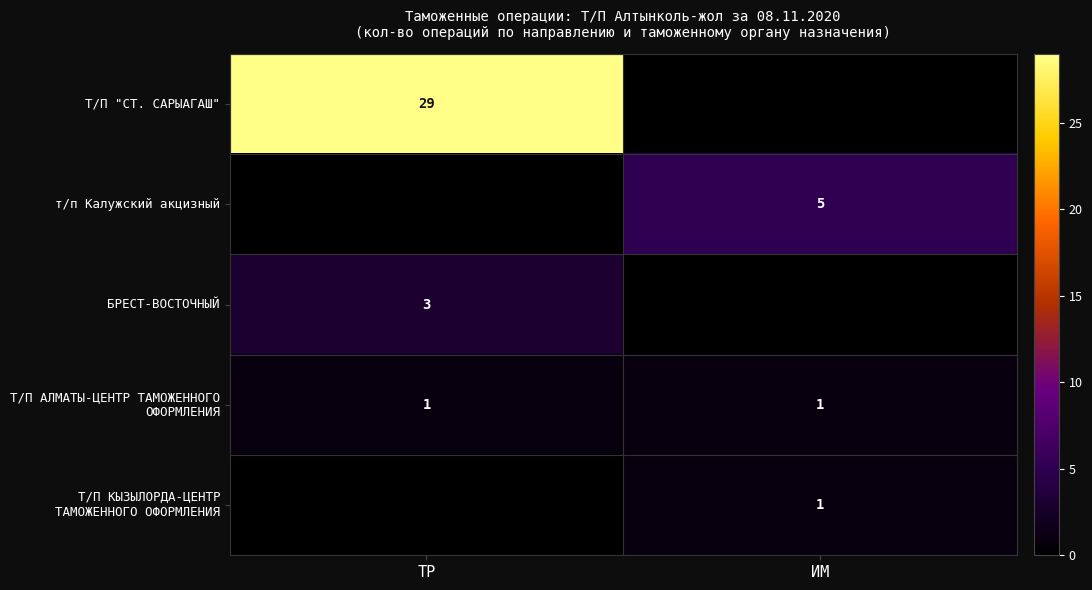

The БРЕСТ-ВОСТОЧНЫЙ series shows 3 at ТР. True or false?

True